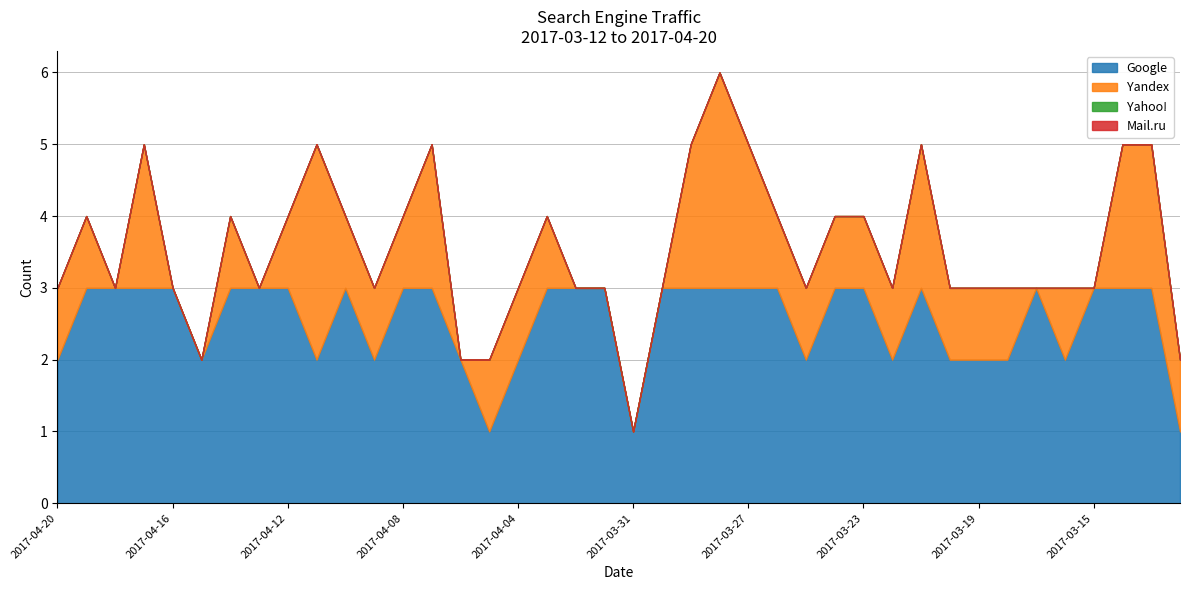

True or false: Mail.ru has more than 1 points higher than both neighbors.

False